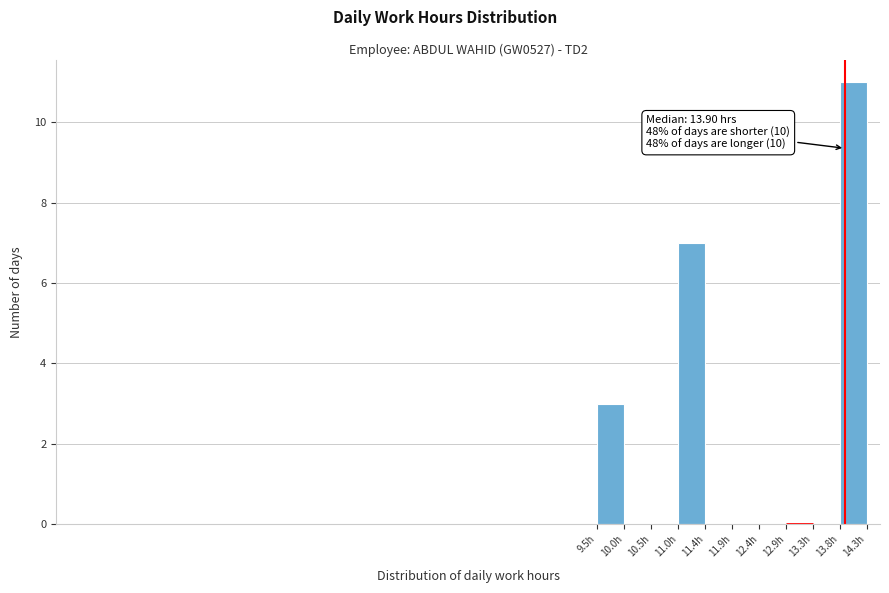

Over which range of the x-axis is the bar tallest?

13.805 to 14.280